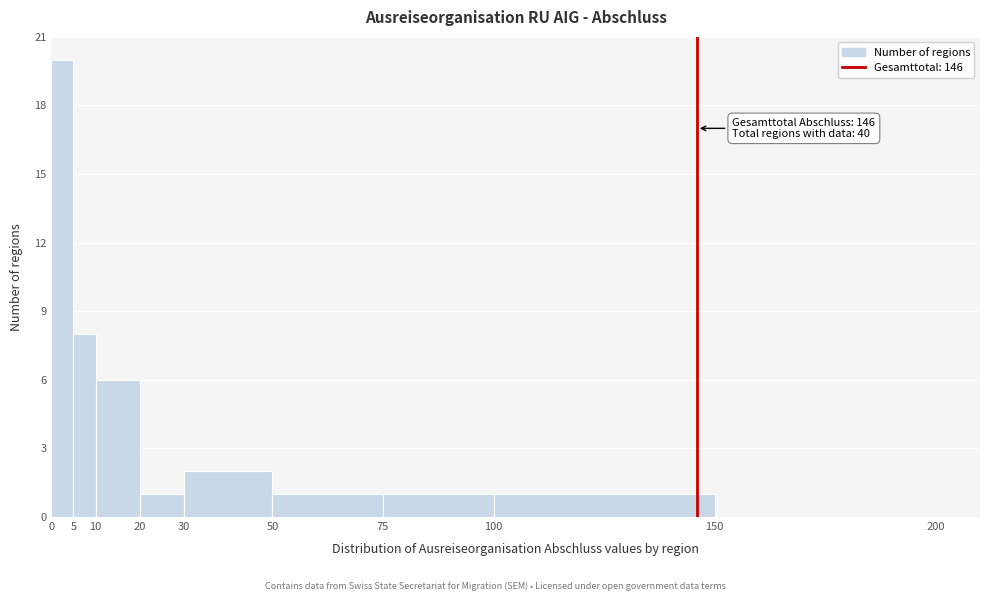

Over which range of the x-axis is the bar tallest?

0 to 5